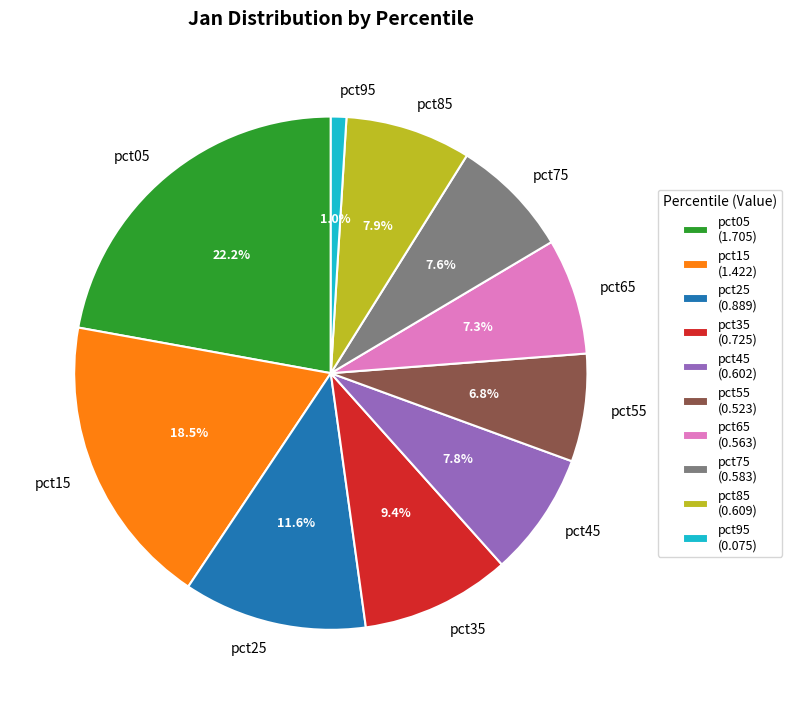

How much of the chart is everything except pct95?

99.0%